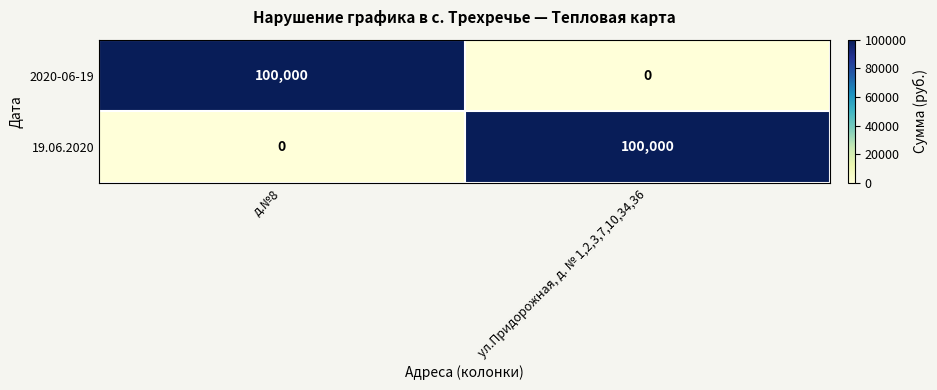

At д.№8, list the series in order from smallest to largest.

19.06.2020, 2020-06-19